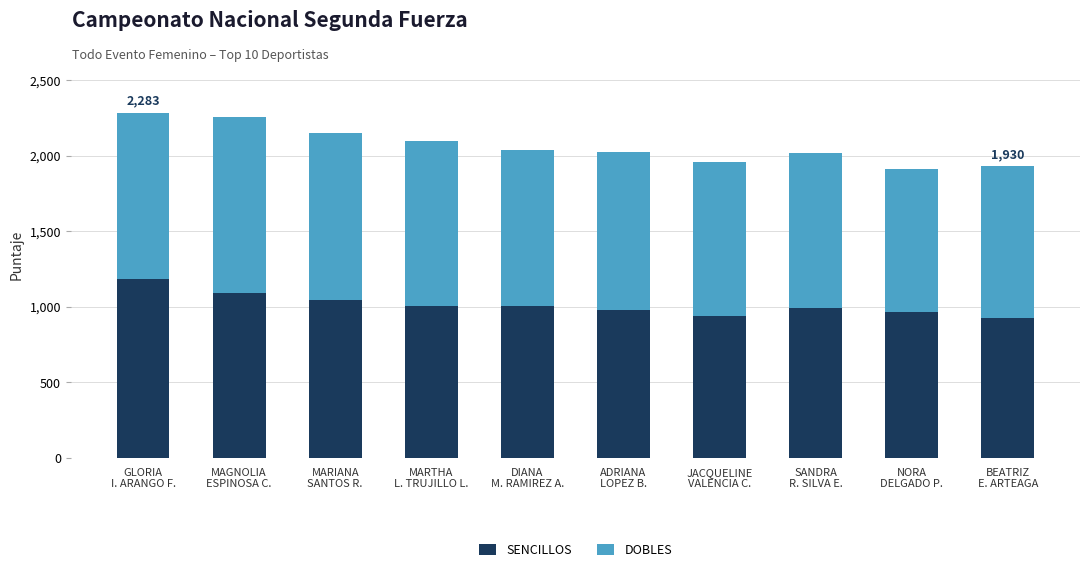

What is the average value of the SENCILLOS series?

1015